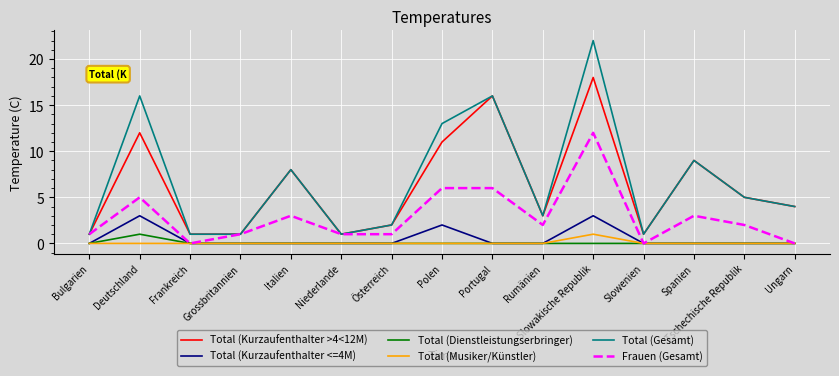

Reading left to right, list all the values displayed in this chart.

Total (Kurzaufenthalter >4<12M): Bulgarien=1	Deutschland=12	Frankreich=1	Grossbritannien=1	Italien=8	Niederlande=1	Österreich=2	Polen=11	Portugal=16	Rumänien=3	Slowakische Republik=18	Slowenien=1	Spanien=9	Tschechische Republik=5	Ungarn=4
Total (Kurzaufenthalter <=4M): Bulgarien=0	Deutschland=3	Frankreich=0	Grossbritannien=0	Italien=0	Niederlande=0	Österreich=0	Polen=2	Portugal=0	Rumänien=0	Slowakische Republik=3	Slowenien=0	Spanien=0	Tschechische Republik=0	Ungarn=0
Total (Dienstleistungserbringer): Bulgarien=0	Deutschland=1	Frankreich=0	Grossbritannien=0	Italien=0	Niederlande=0	Österreich=0	Polen=0	Portugal=0	Rumänien=0	Slowakische Republik=0	Slowenien=0	Spanien=0	Tschechische Republik=0	Ungarn=0
Total (Musiker/Künstler): Bulgarien=0	Deutschland=0	Frankreich=0	Grossbritannien=0	Italien=0	Niederlande=0	Österreich=0	Polen=0	Portugal=0	Rumänien=0	Slowakische Republik=1	Slowenien=0	Spanien=0	Tschechische Republik=0	Ungarn=0
Total (Gesamt): Bulgarien=1	Deutschland=16	Frankreich=1	Grossbritannien=1	Italien=8	Niederlande=1	Österreich=2	Polen=13	Portugal=16	Rumänien=3	Slowakische Republik=22	Slowenien=1	Spanien=9	Tschechische Republik=5	Ungarn=4
Frauen (Gesamt): Bulgarien=1	Deutschland=5	Frankreich=0	Grossbritannien=1	Italien=3	Niederlande=1	Österreich=1	Polen=6	Portugal=6	Rumänien=2	Slowakische Republik=12	Slowenien=0	Spanien=3	Tschechische Republik=2	Ungarn=0